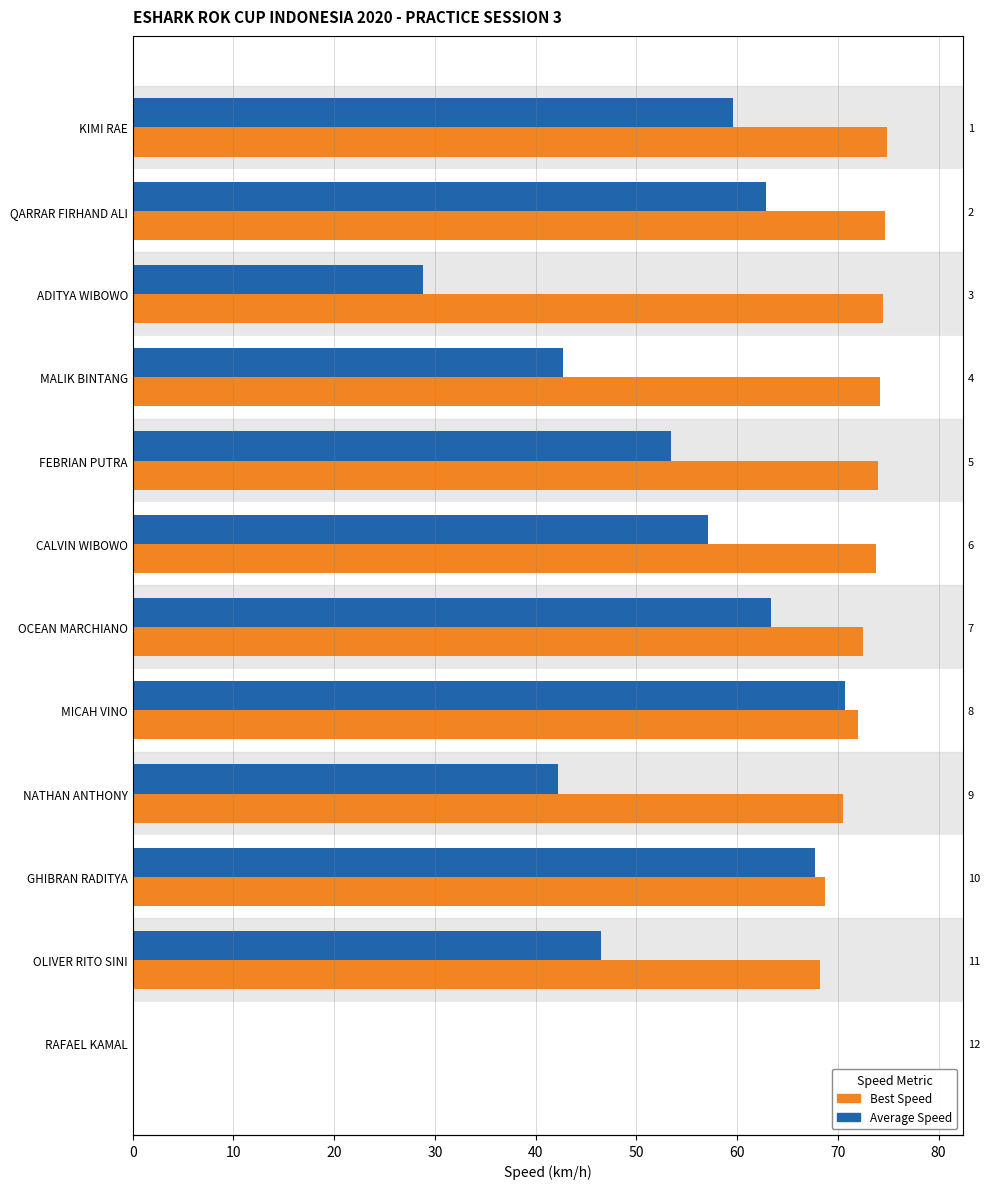

True or false: Average Speed has a value of -42.9 at RAFAEL KAMAL.

False